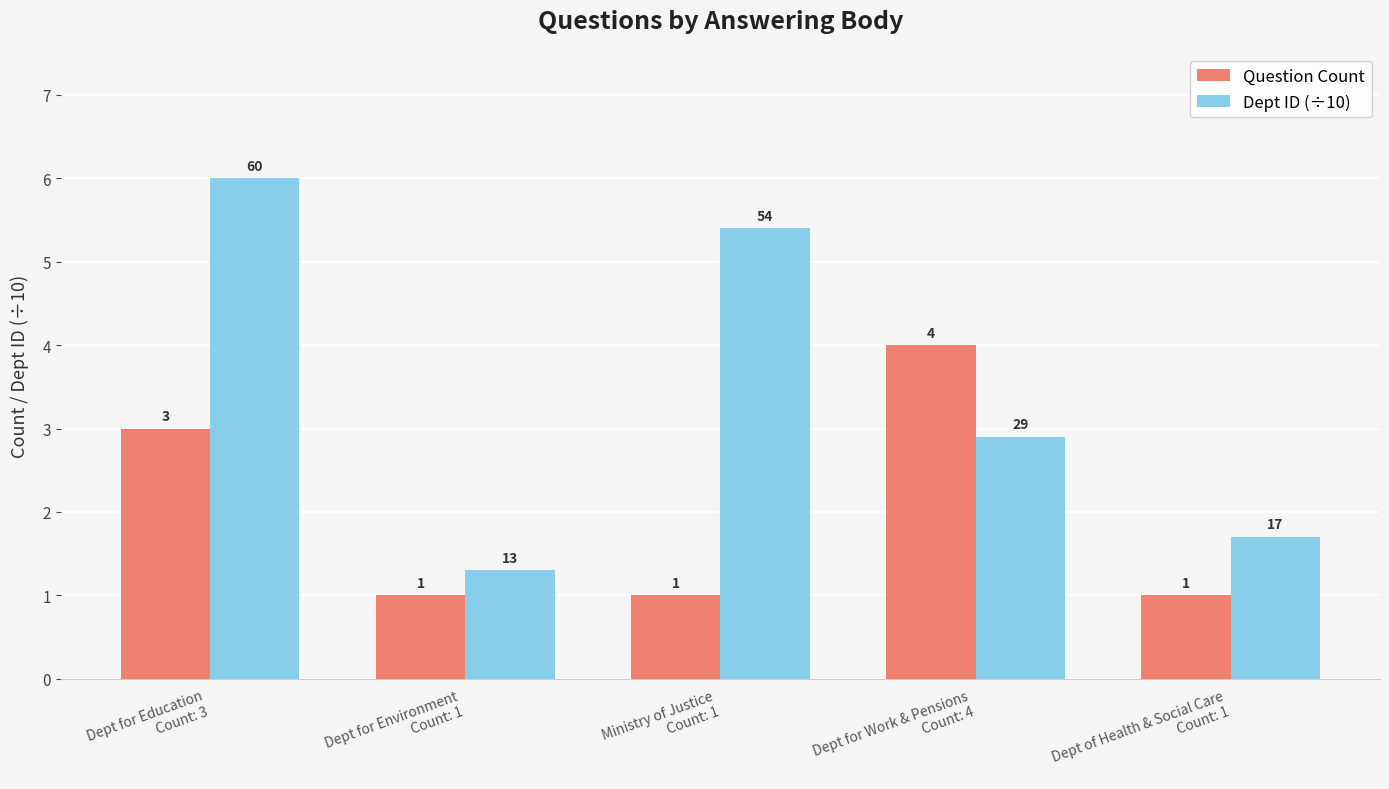

List the labels in order of Dept ID (÷10) value, smallest first.

Dept for Environment
Count: 1, Dept of Health & Social Care
Count: 1, Dept for Work & Pensions
Count: 4, Ministry of Justice
Count: 1, Dept for Education
Count: 3